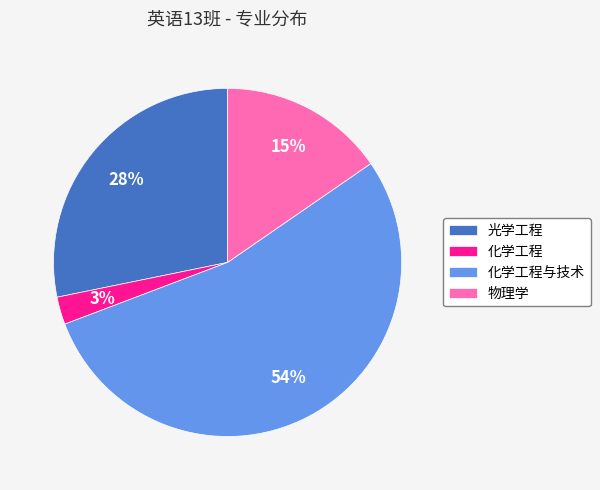

How many segments does this pie chart have?

4